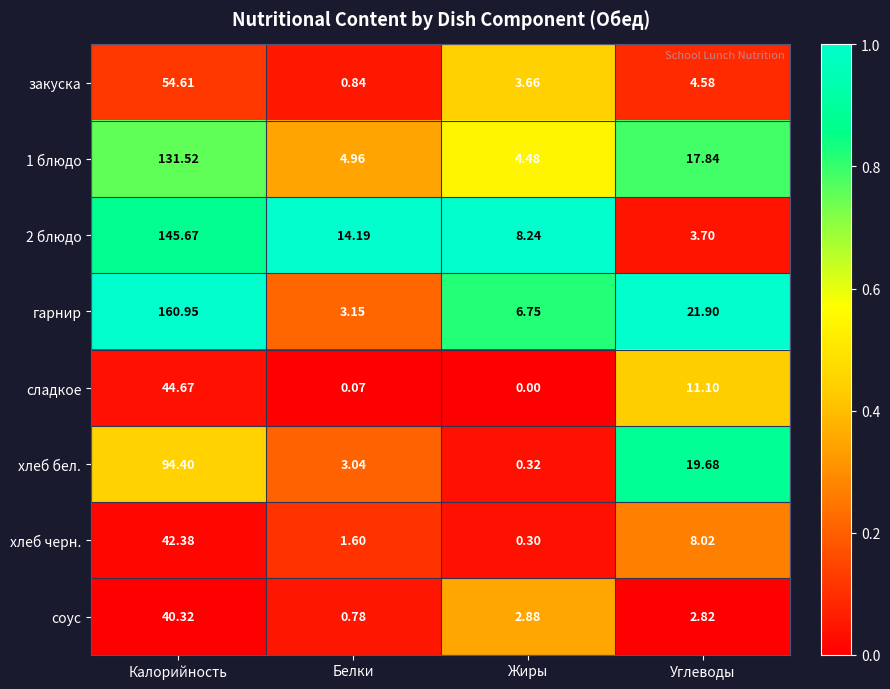

At how many categories does at least one series exceed 0?

4